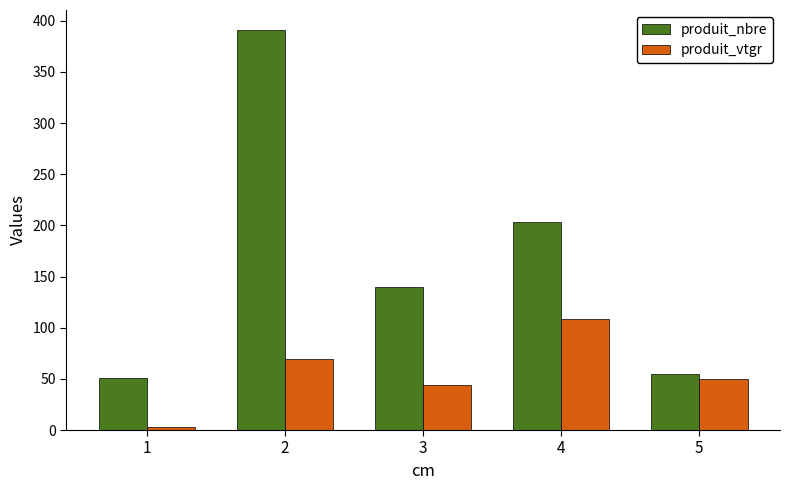

How many groups of bars are there?

5